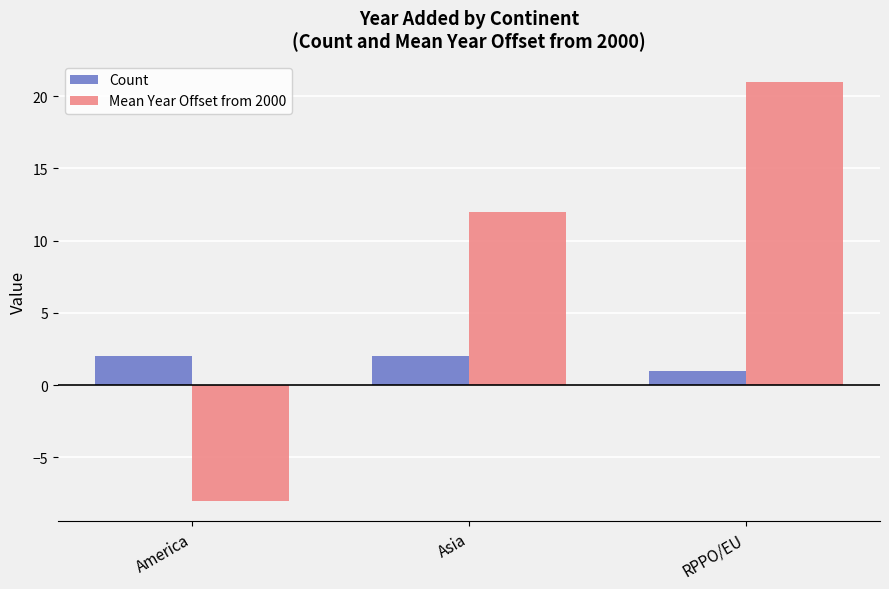

What is the greatest value displayed?

21